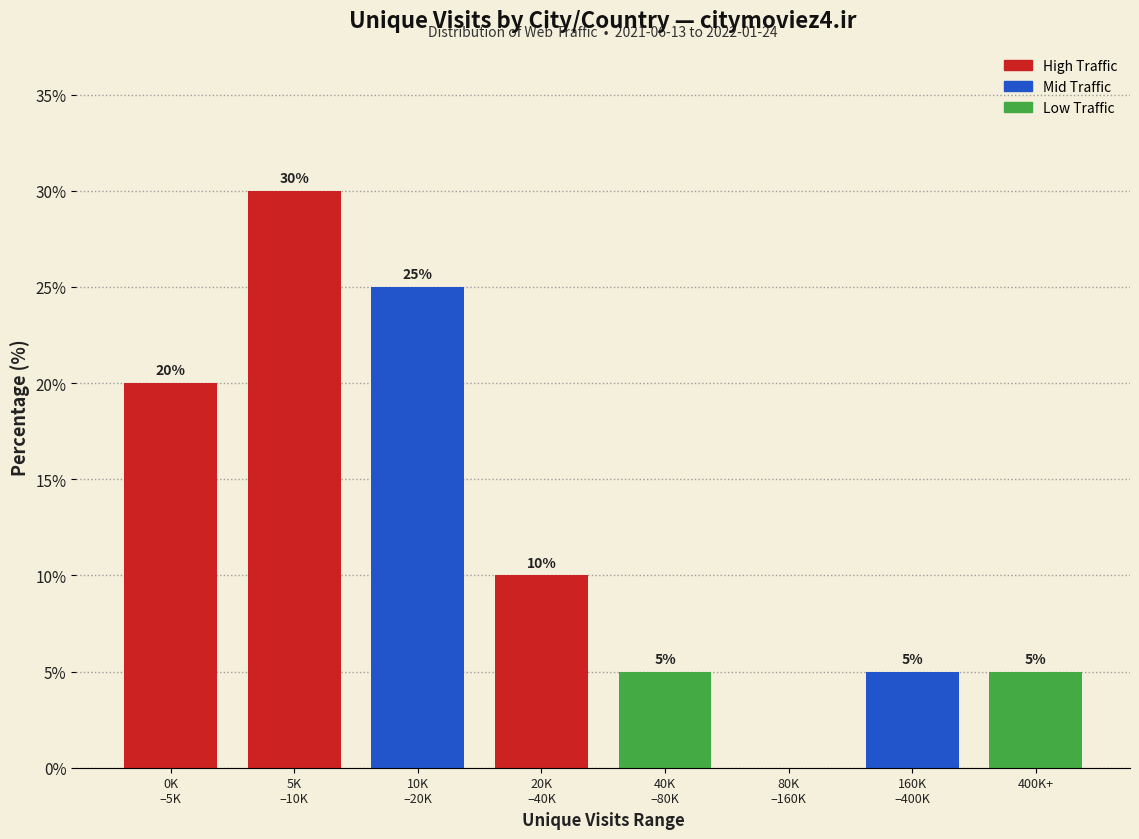

What is the greatest value displayed?

30